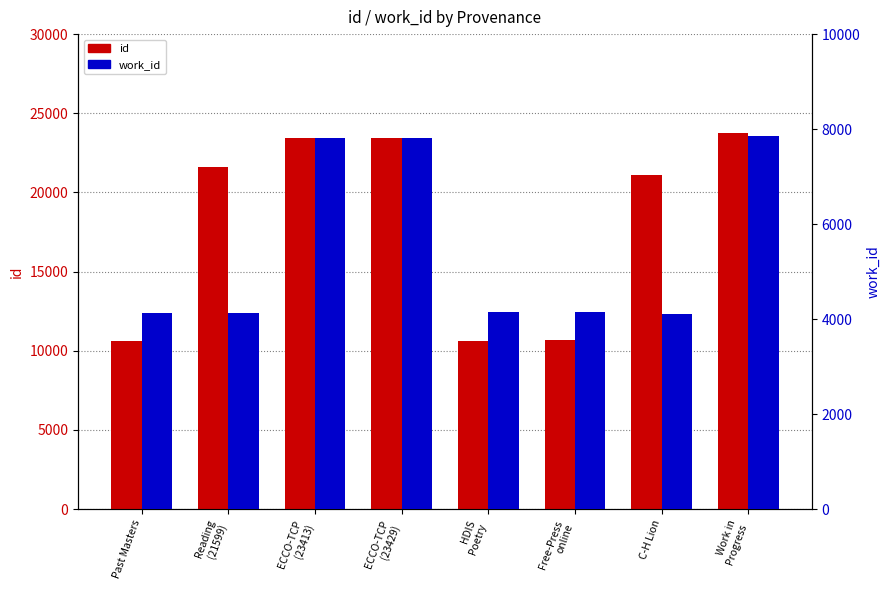

What is the sum of the work_id values at Work in
Progress and Reading
(21599)?

12000